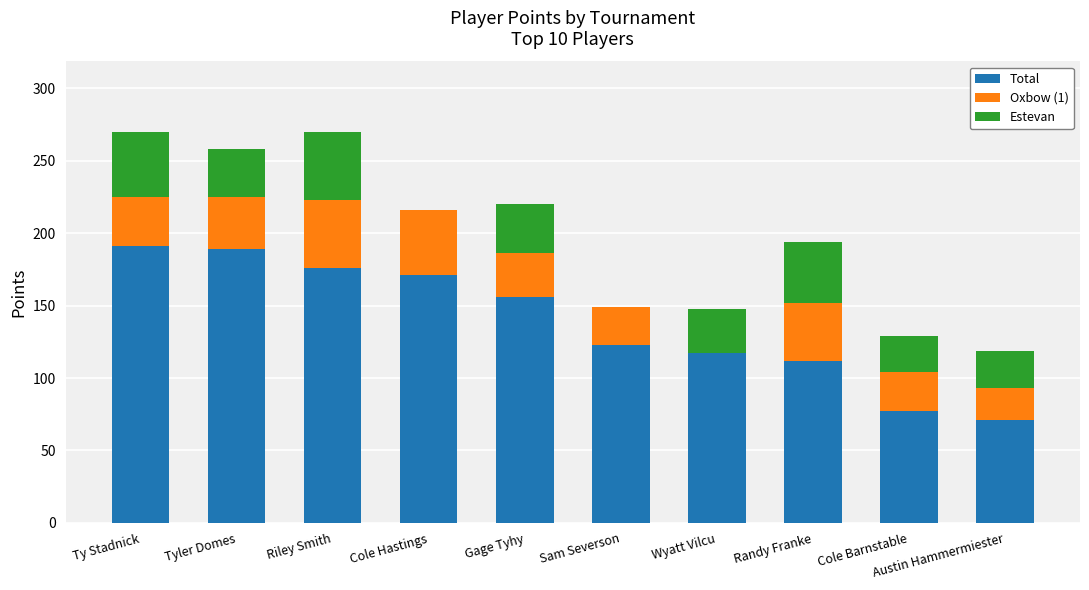

What is the maximum value for Total?

191